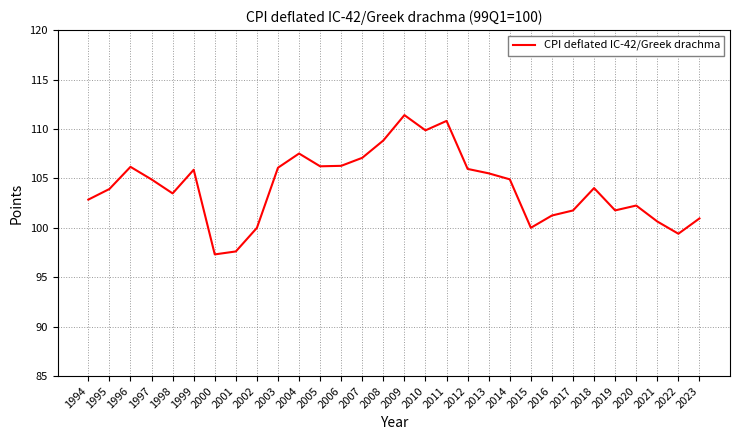

True or false: the data shows 156.9 at 2010.

False